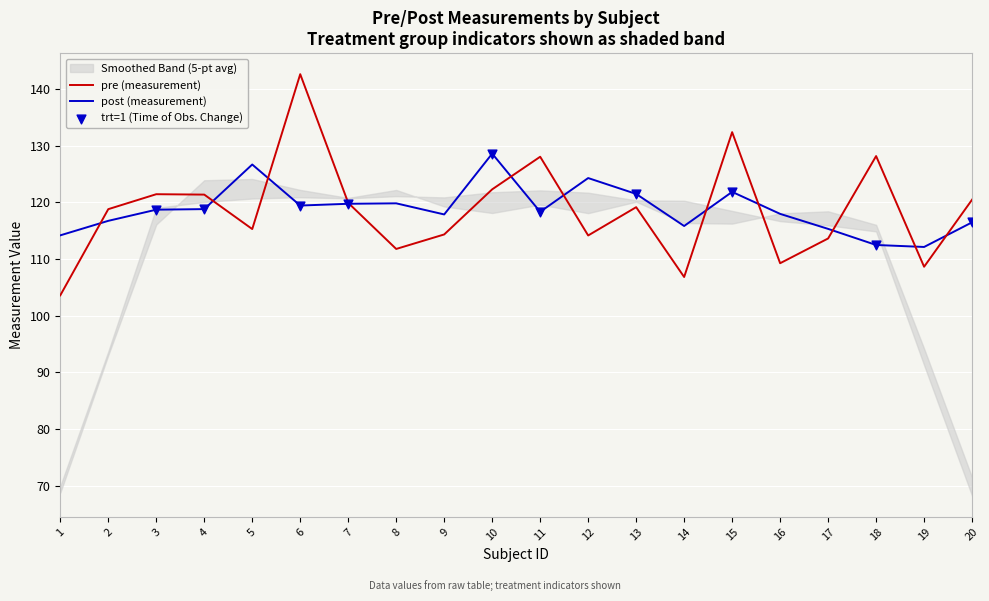

Which series has the largest Y range (max minus min)?

pre